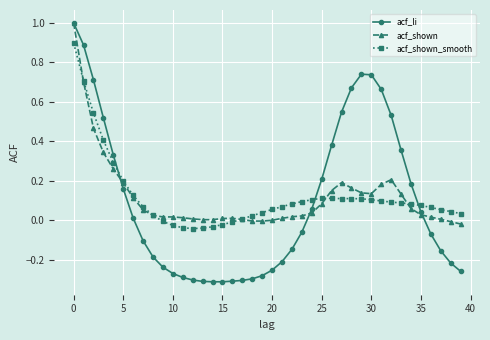

What is the value of the acf_shown_smooth point at the 1st from the left?

0.9